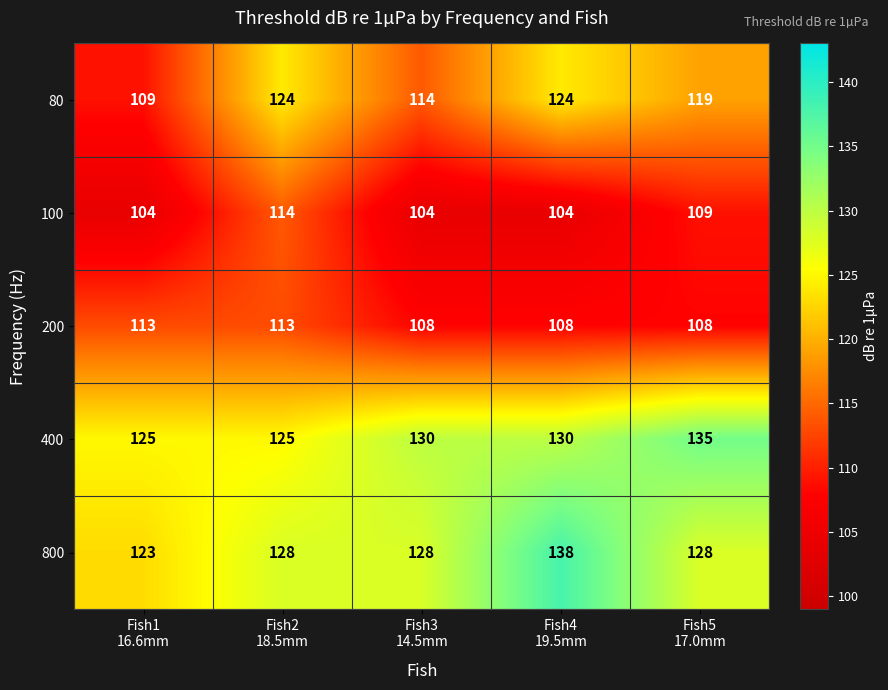

List the series in order of their peak value, highest first.

800, 400, 80, 100, 200